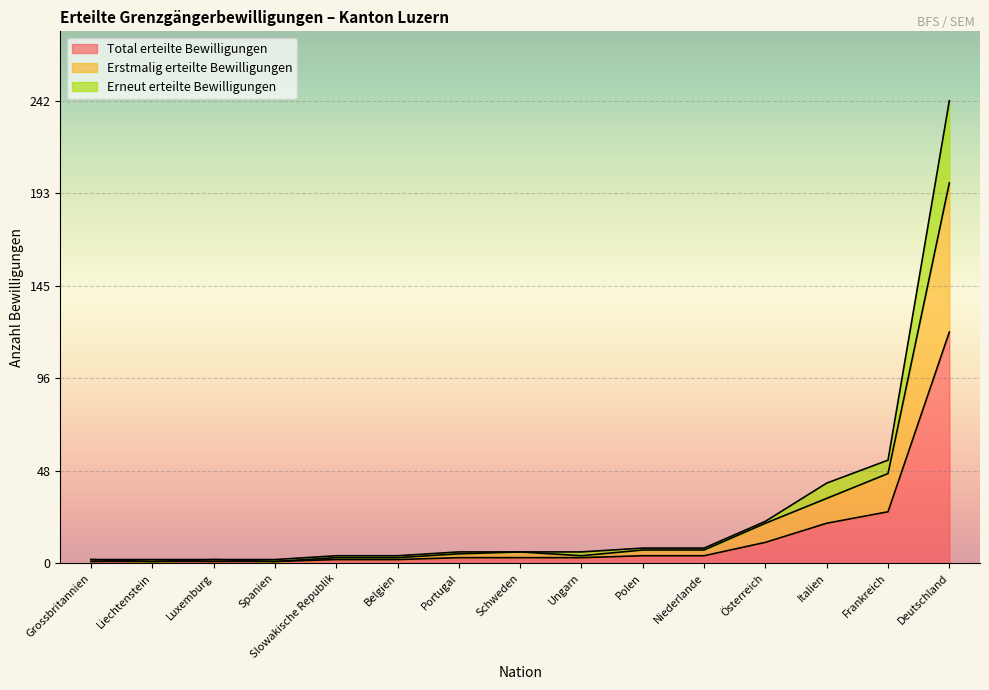

At how many categories does at least one series exceed 75?

1